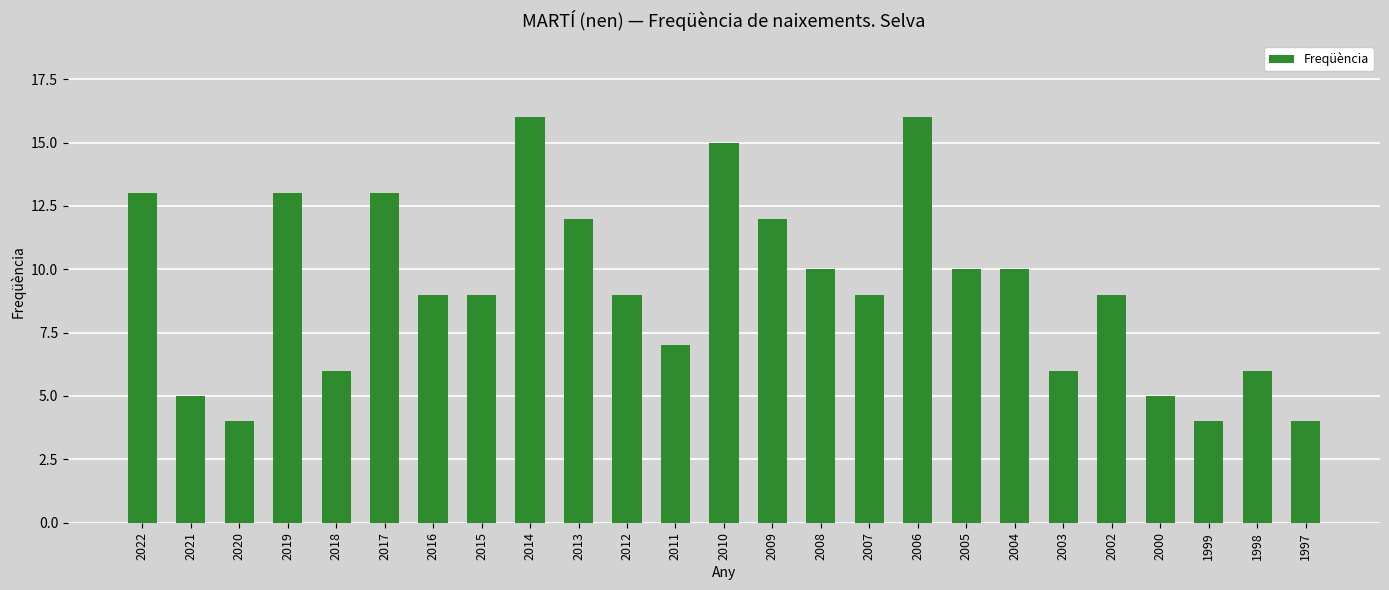

What is the value of the 19th bar from the left?

10